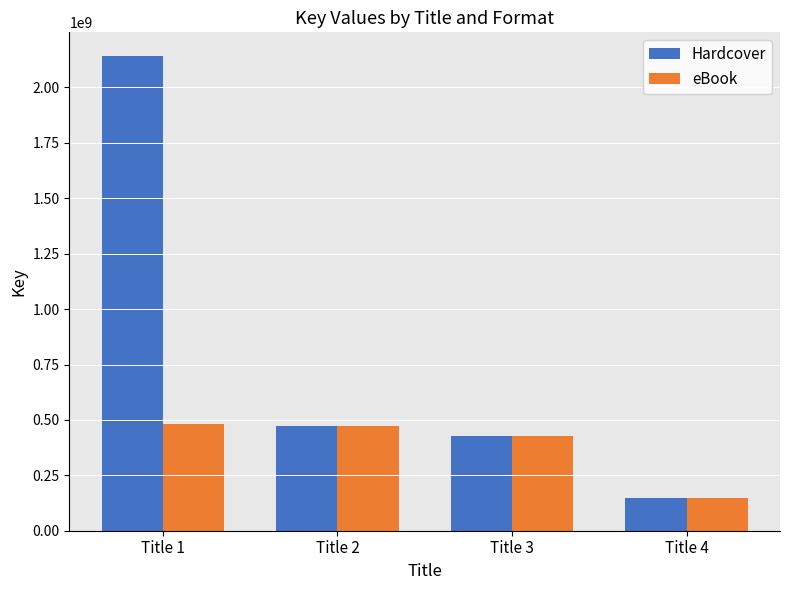

What is the sum of the Hardcover values at Title 1 and Title 3?

2568574512